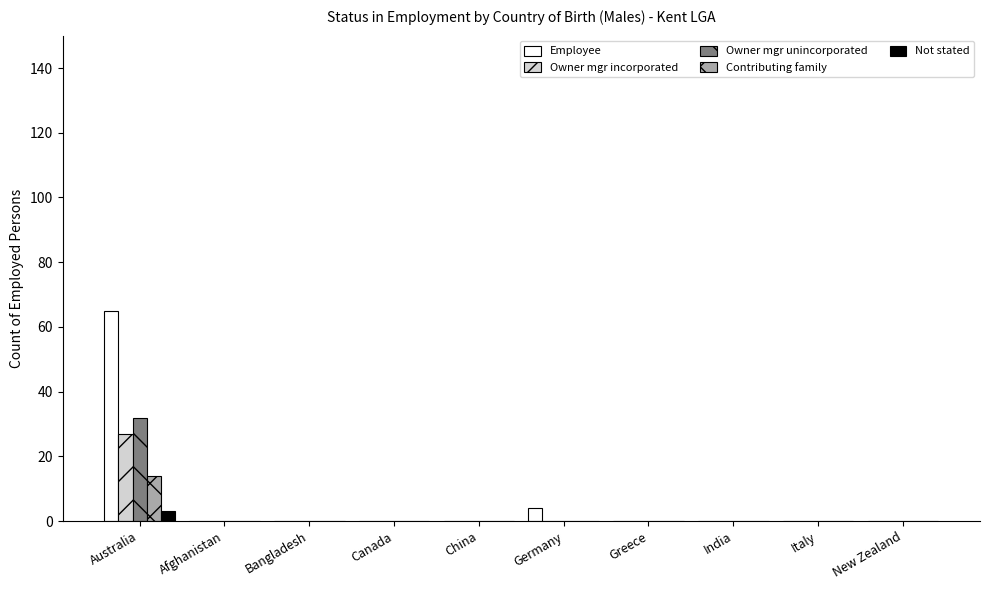

At which category is the sum across all series the highest?

Australia